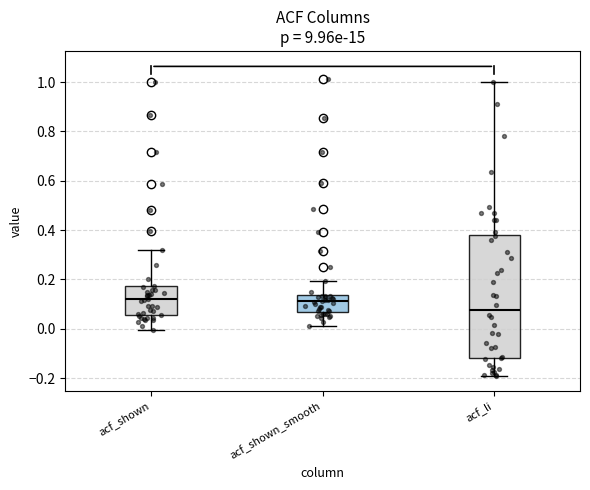

Where is the lower edge of the box for acf_li on the y-axis? The values are not printed on the chart, so give them approximately, as read against the axis.

-0.12